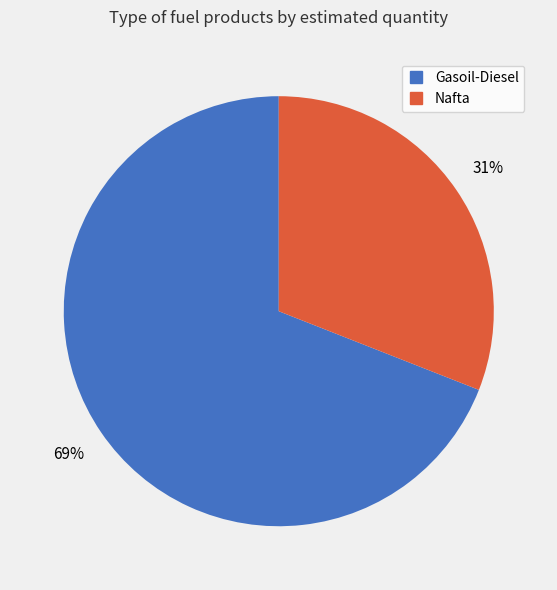

Does any single category account for the majority?

Yes